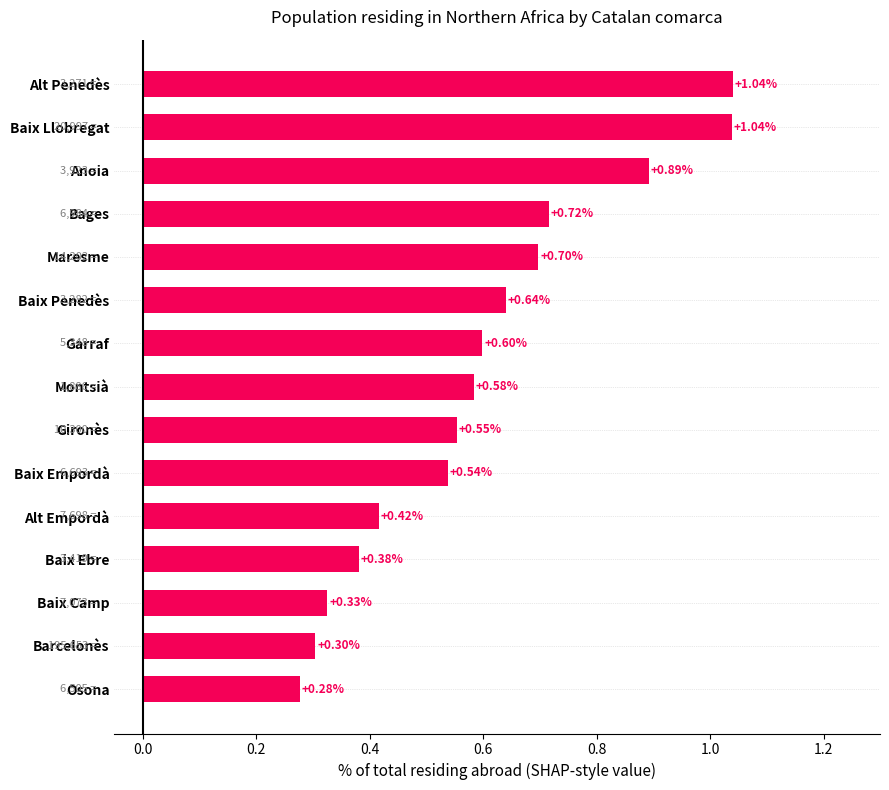

What is the difference between the maximum and minimum values?

0.8